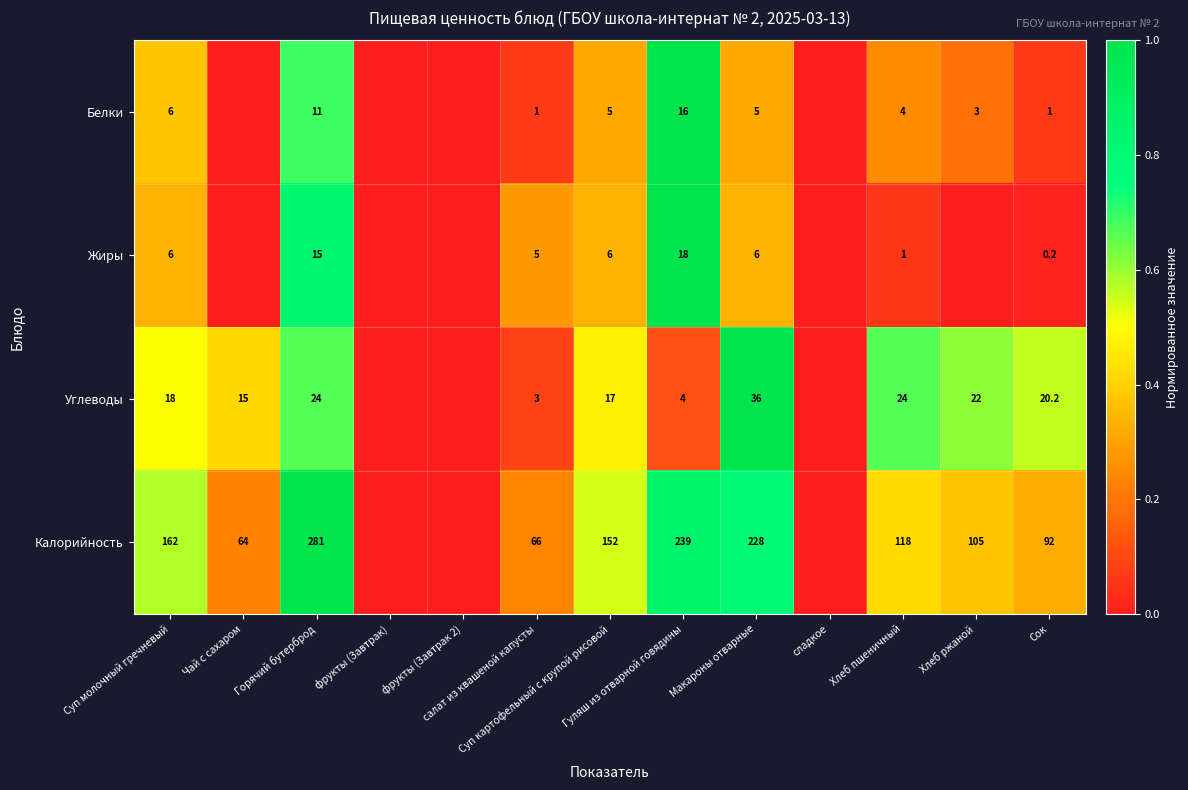

Between Суп картофельный с крупой рисовой and Сок, which series saw the biggest shift?

Калорийность